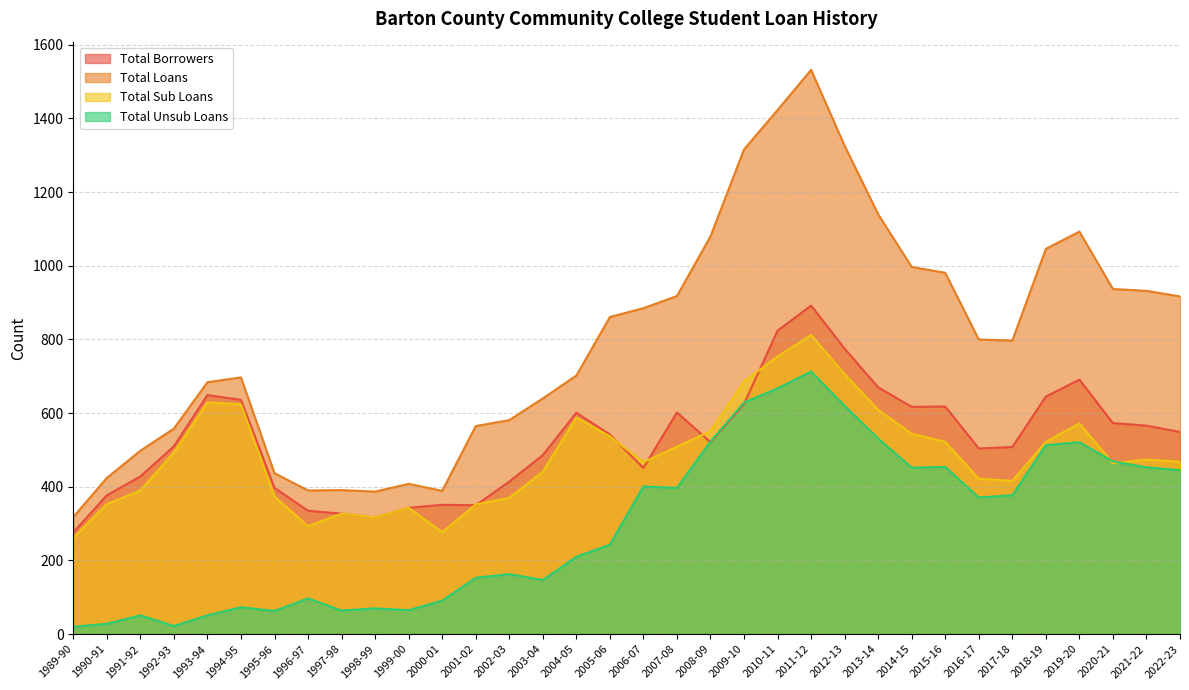

In Total Borrowers, how many points are higher than both neighbors (excluding endpoints)?

7